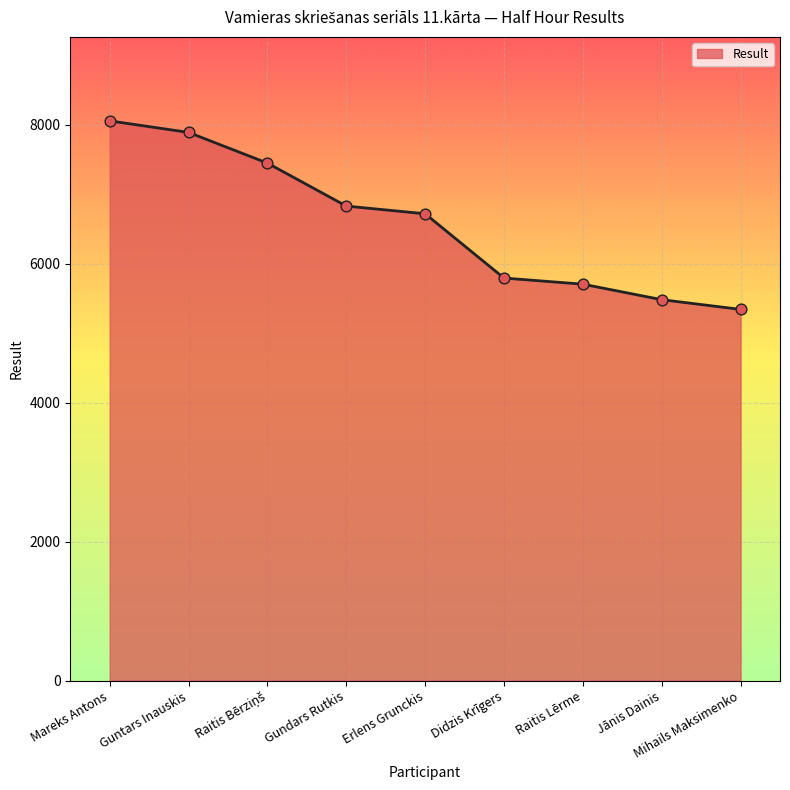

Between Raitis Lērme and Gundars Rutkis, which is larger?

Gundars Rutkis